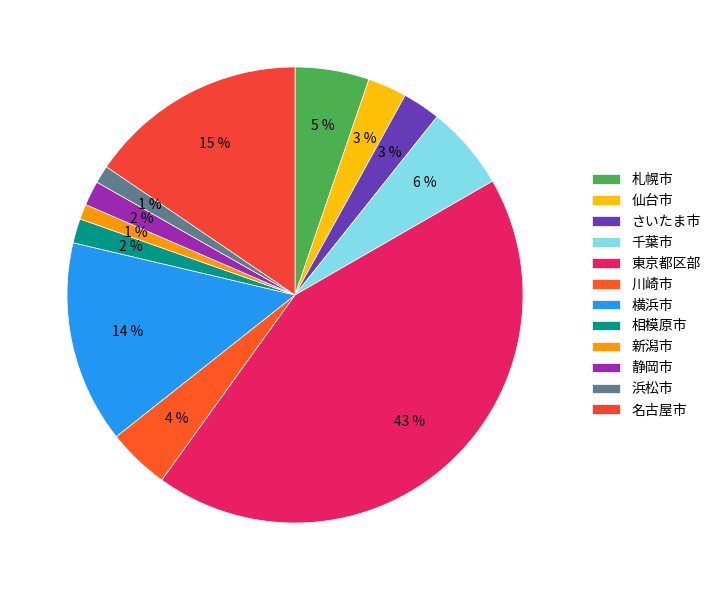

The 名古屋市 slice represents 15% of the pie. True or false?

True